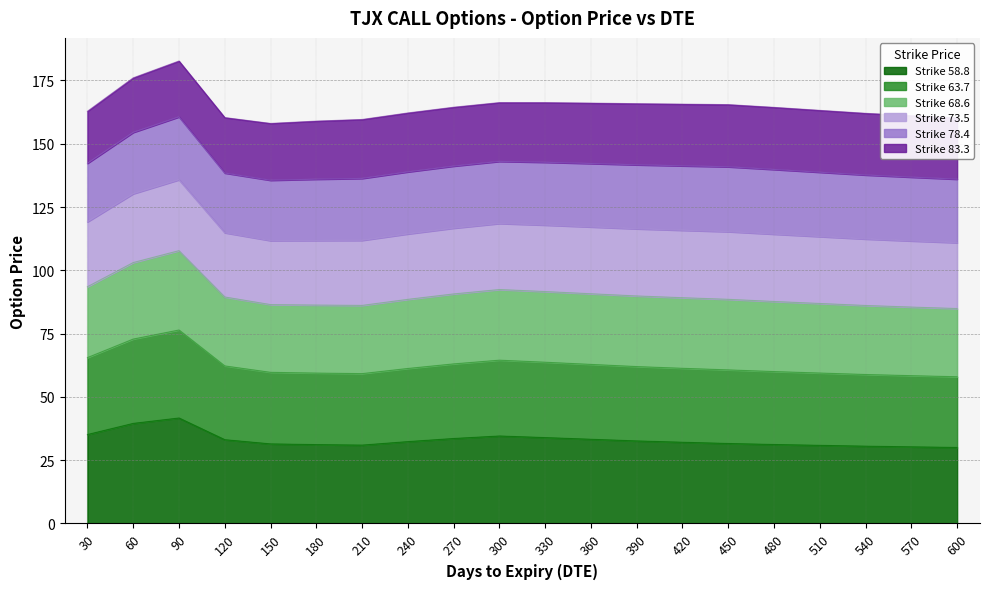

How many data points in 58.8 are above 32?

11